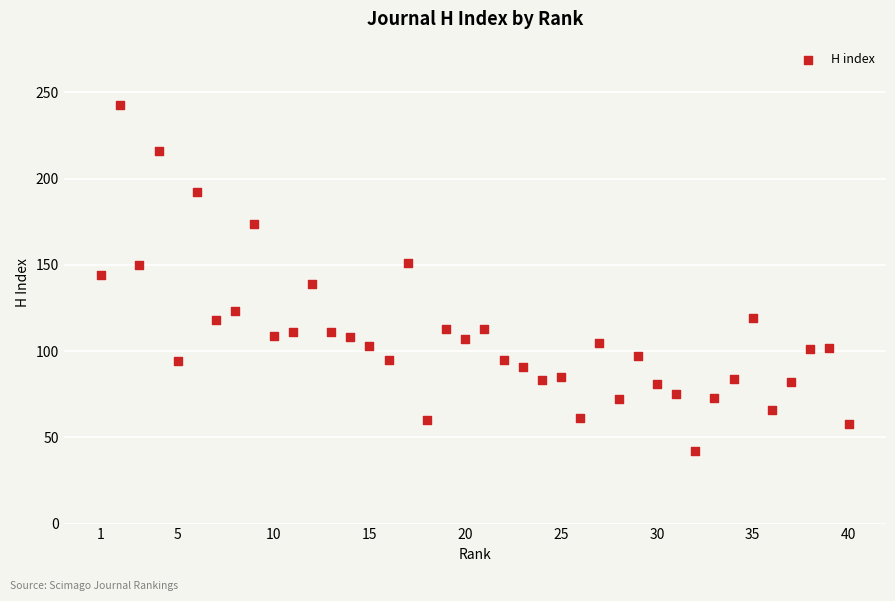

What is the range of X values (max minus min)?

39